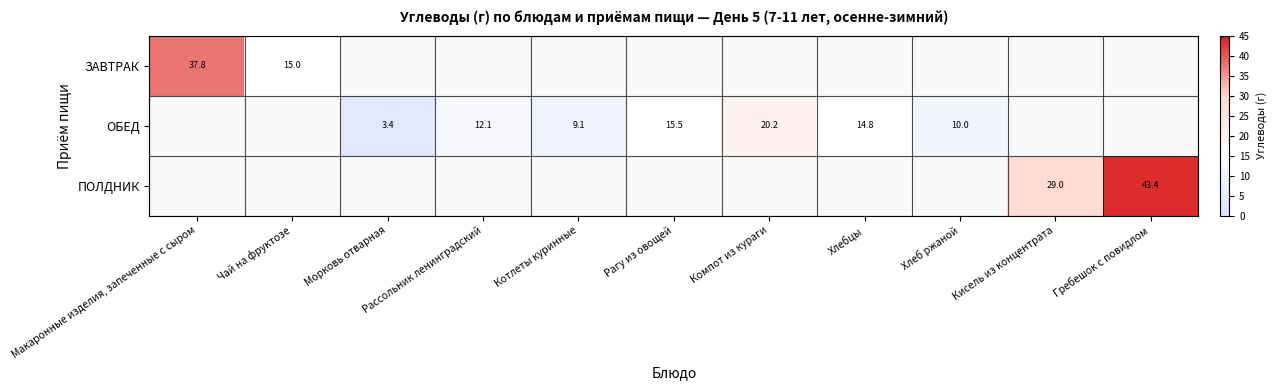

Is the value of ЗАВТРАК at Макаронные изделия, запеченные с сыром greater than the value of ОБЕД at Рагу из овощей?

Yes